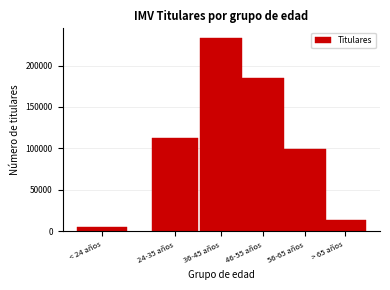

Reading left to right, list all the values displayed in this chart.

< 24 años=4484	24-35 años=112688	36-45 años=233385	46-55 años=185474	56-65 años=98682	> 65 años=13747